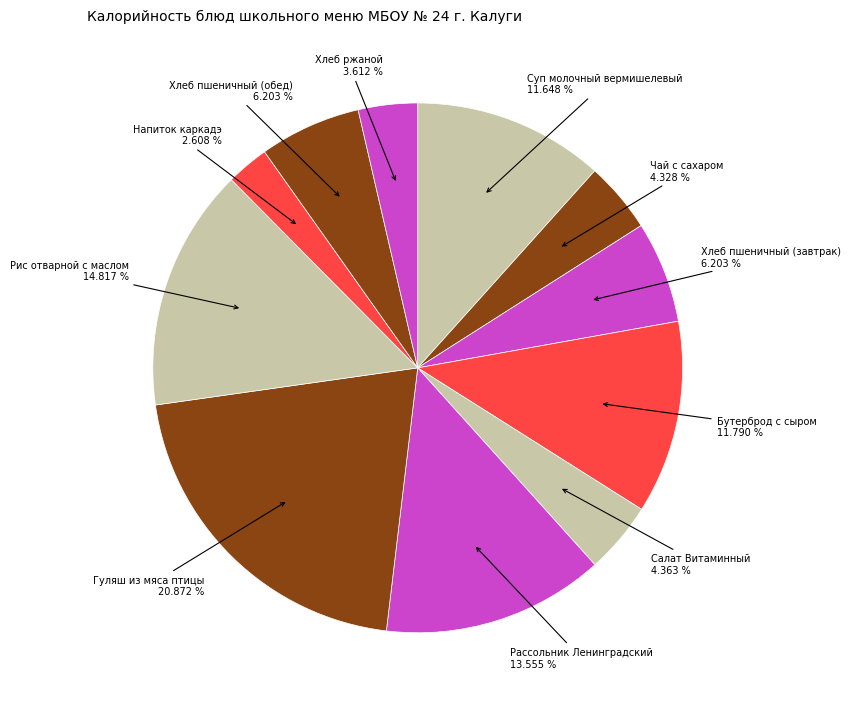

What percentage is the Напиток каркадэ slice, to the nearest percent?

3%